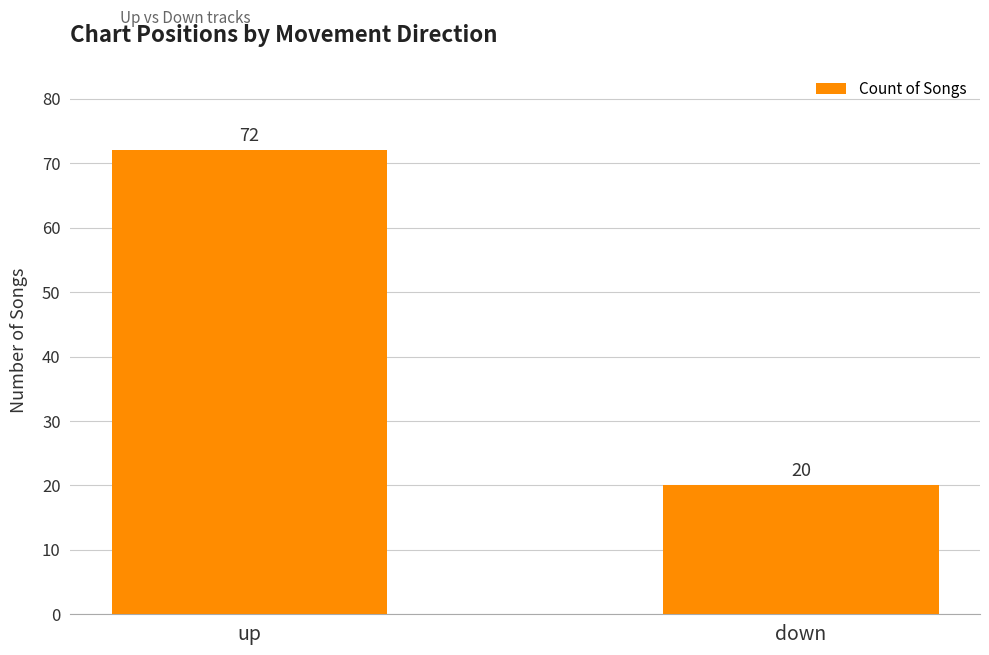

Is it true that the value at up is 106?

False